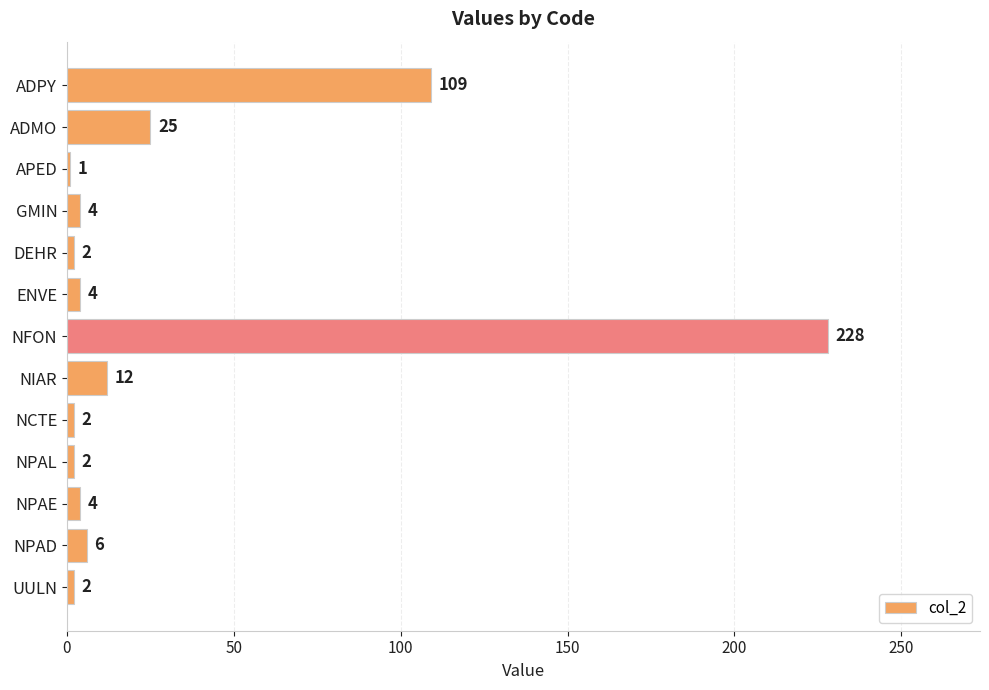

The chart shows a value of 228 at NFON. True or false?

True